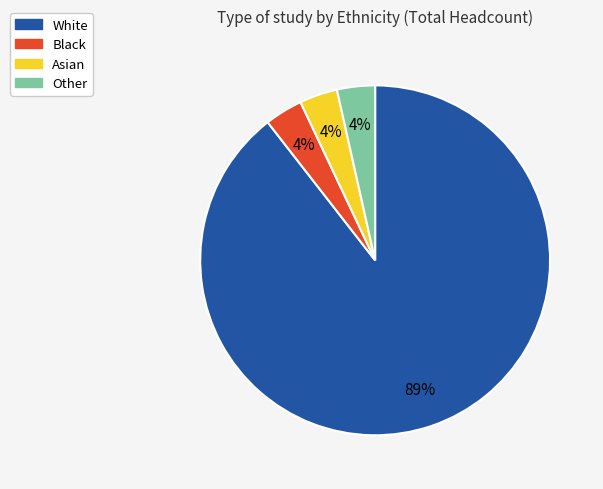

The White slice represents 89% of the pie. True or false?

True